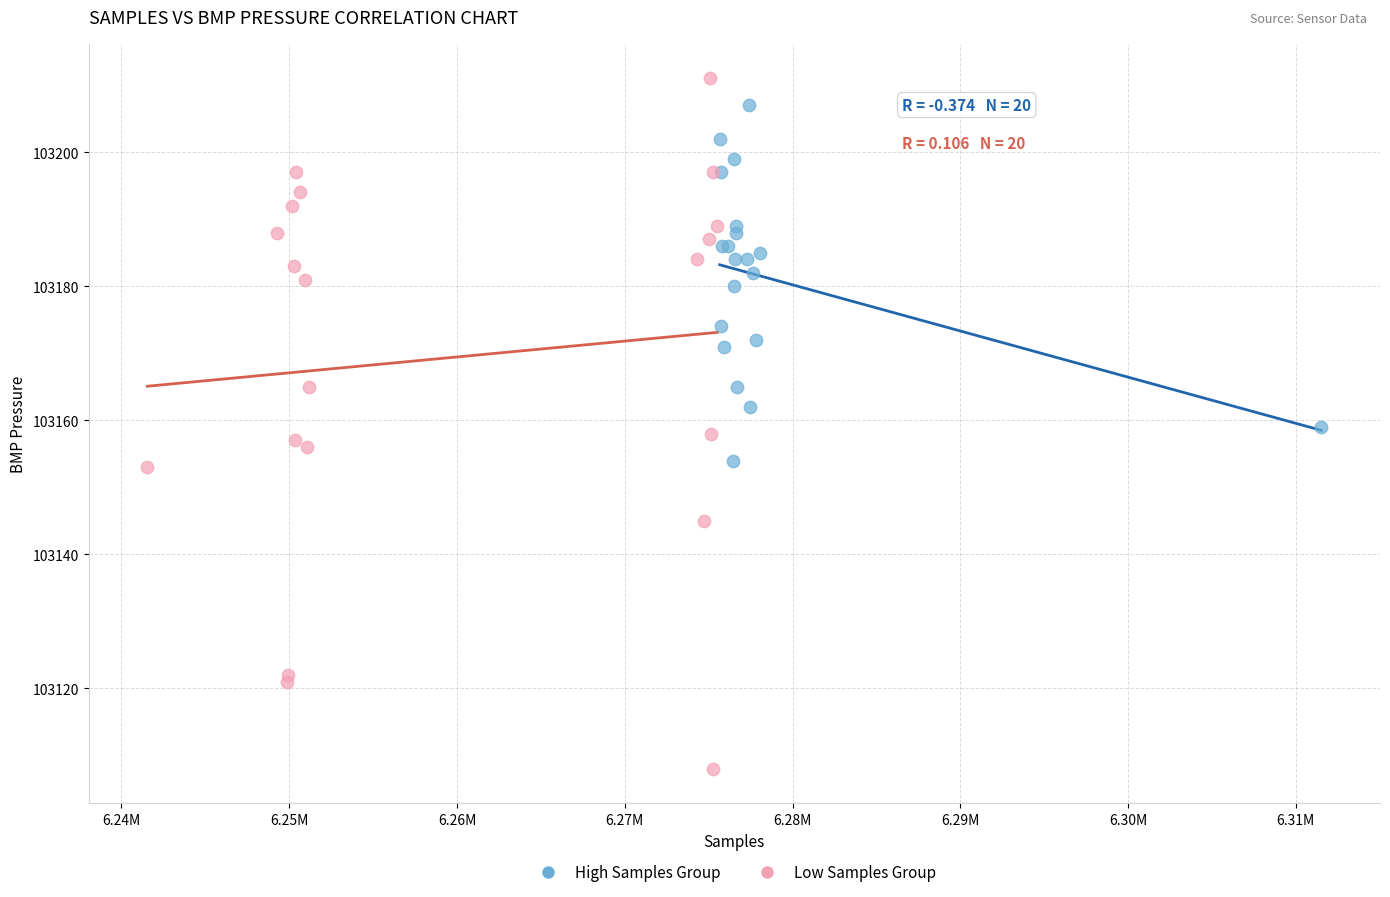

Which series reaches the minimum Y coordinate?

Low Samples Group